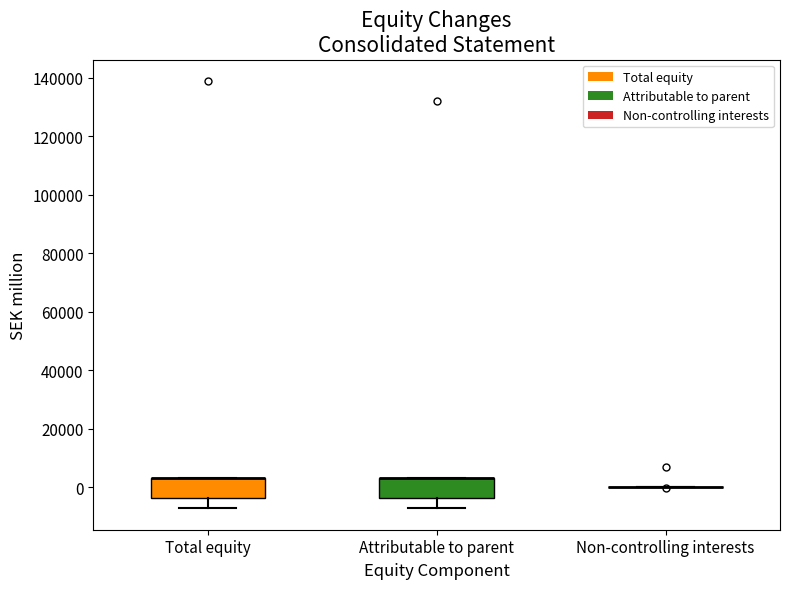

Reading left to right, transcribe this box plot: for each box, give where its median line is, the range the box spans, and where its two whiskers end, as read against the y-axis. The values are not printed on the chart, so give them approximately, as read against the axis.

Total equity: median 2000 (drawn on the box's upper edge), box -4000 to 4000, whiskers -8000 to 4000
Attributable to parent: median 2000 (drawn on the box's upper edge), box -4000 to 4000, whiskers -8000 to 4000
Non-controlling interests: box collapsed to a line at 0, whiskers 0 to 0